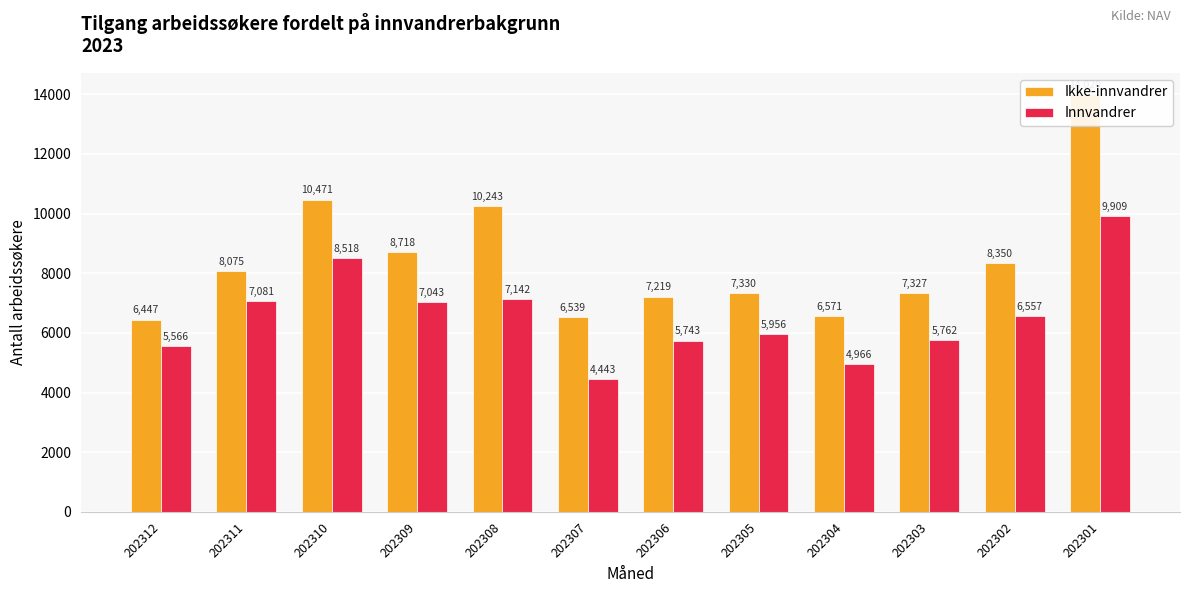

At 202305, list the series in order from largest to smallest.

Ikke-innvandrer, Innvandrer